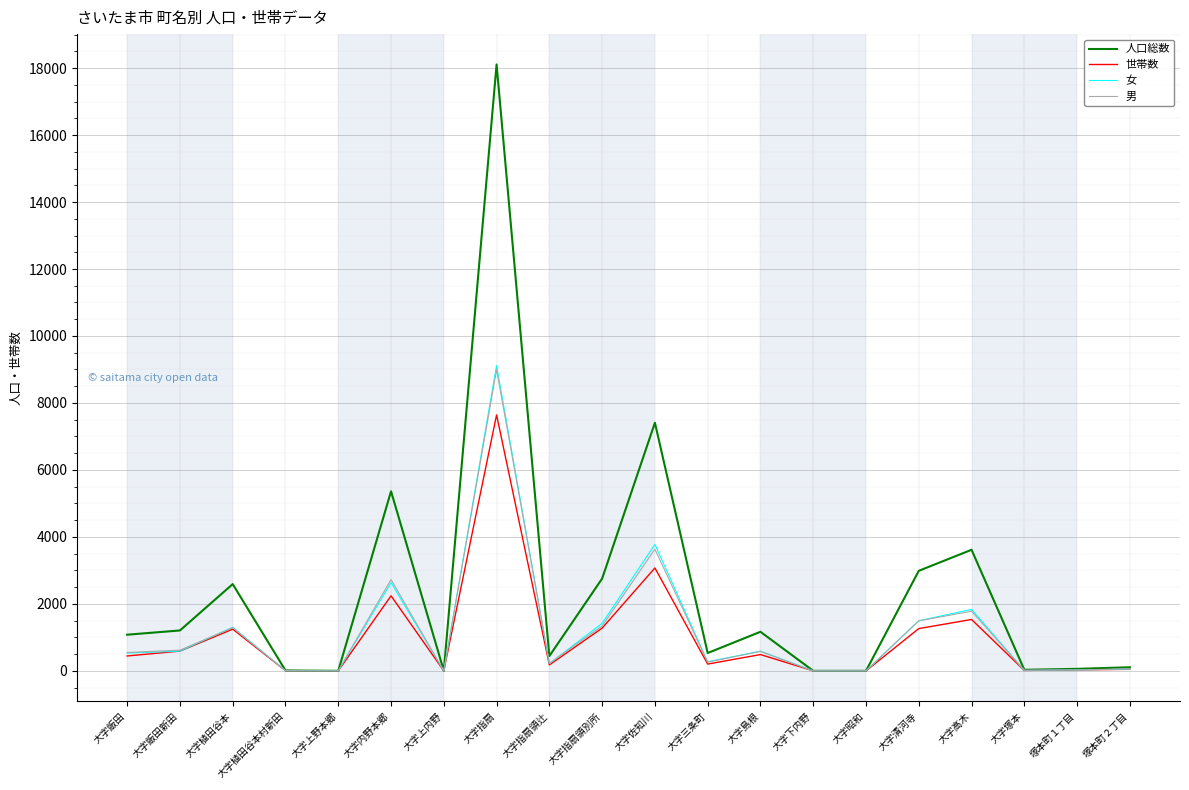

What is the maximum value shown in the chart?

18109